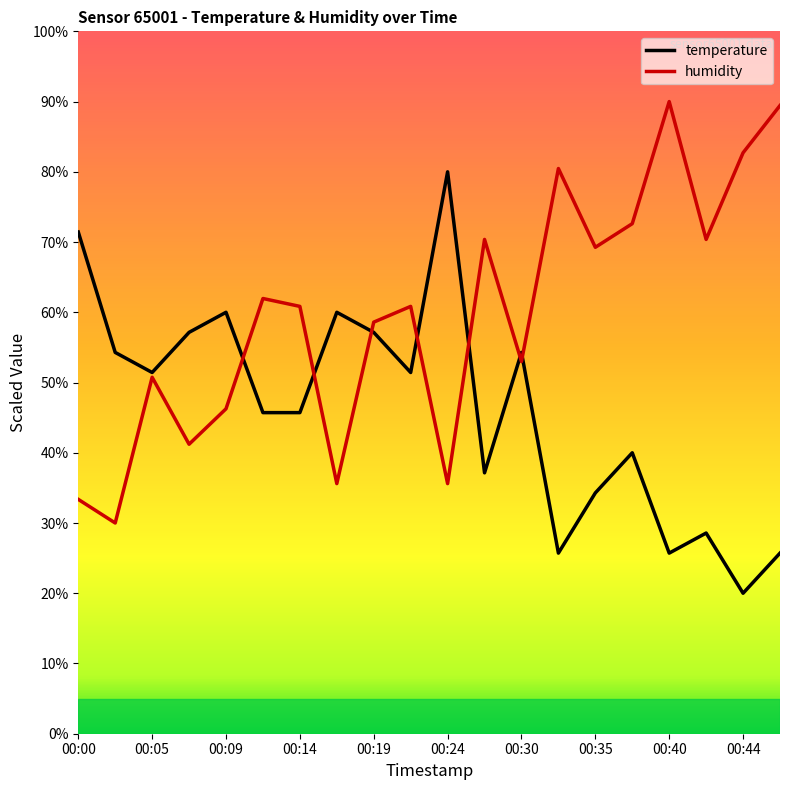

True or false: temperature has more than 1 interior local peaks.

True